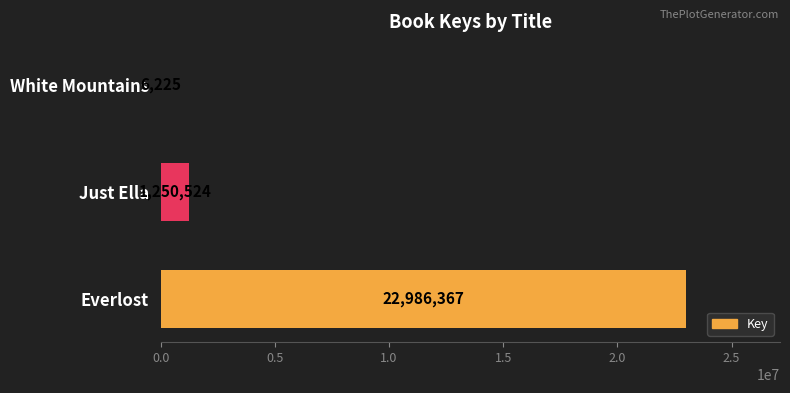

Reading bottom to top, list all the values displayed in this chart.

Everlost=22986367	Just Ella=1250524	White Mountains=6225